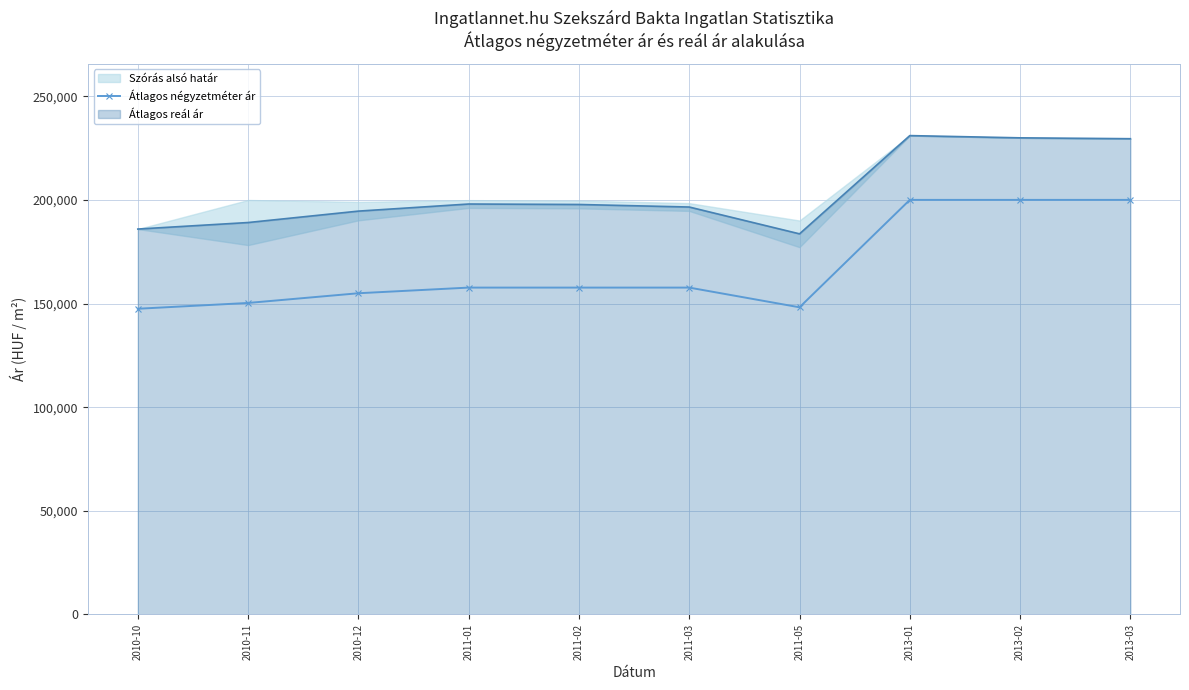

Reading left to right, what are all the values shown in this chart?

2010-10=147481	2010-11=150278	2010-12=154962	2011-01=157689	2011-02=157689	2011-03=157689	2011-05=148181	2013-01=200000	2013-02=200000	2013-03=200000